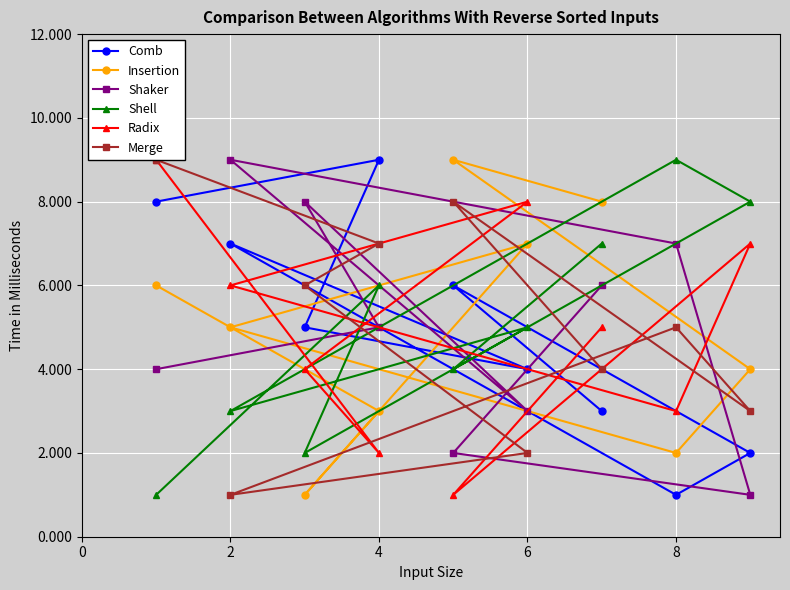

What is the total value across all series at 4?

32